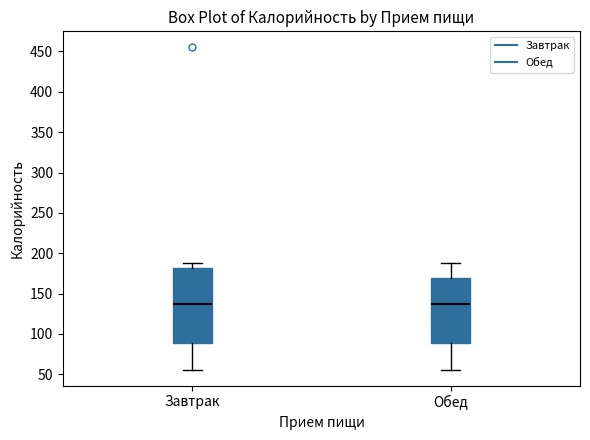

Reading left to right, transcribe this box plot: for each box, give where its median line is, the range the box spans, and where its two whiskers end, as read against the y-axis. The values are not printed on the chart, so give them approximately, as read against the axis.

Завтрак: median 135, box 90 to 180, whiskers 55 to 190
Обед: median 135, box 90 to 170, whiskers 55 to 190